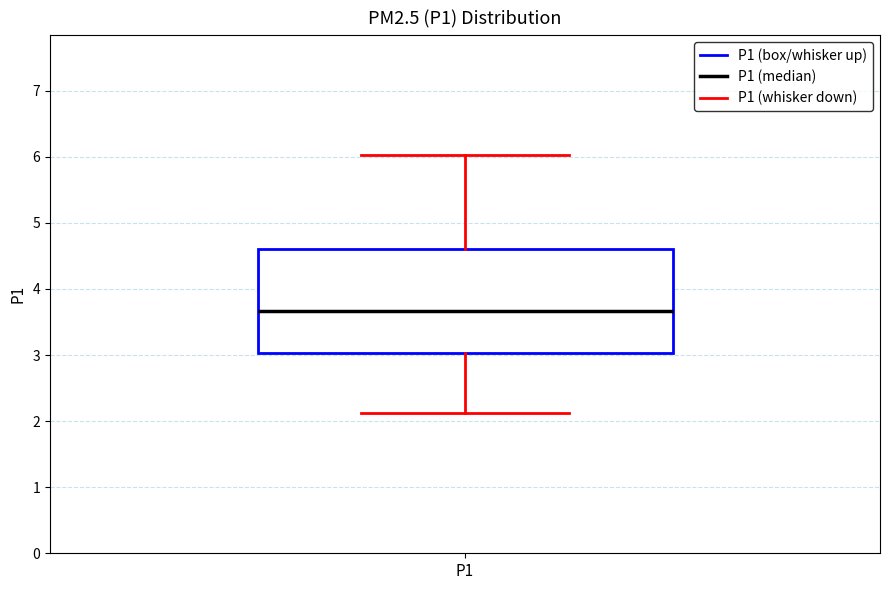

Read this box plot against the y-axis: the position of the median line, the range covered by the box, and the ends of both whiskers. The values are not printed on the chart, so give them approximately, as read against the axis.

median 3.7, box 3.0 to 4.6, whiskers 2.1 to 6.0